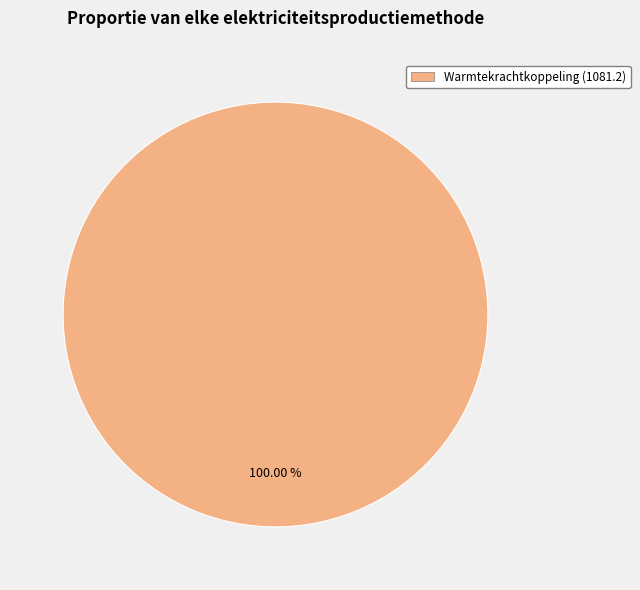

Count the number of slices in the pie.

1